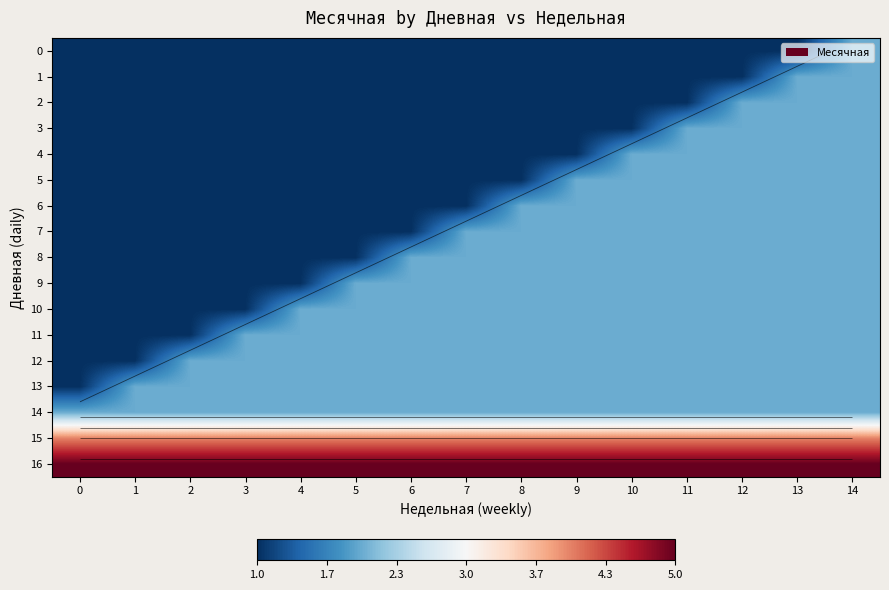

What is the total value across all series at 10?

35